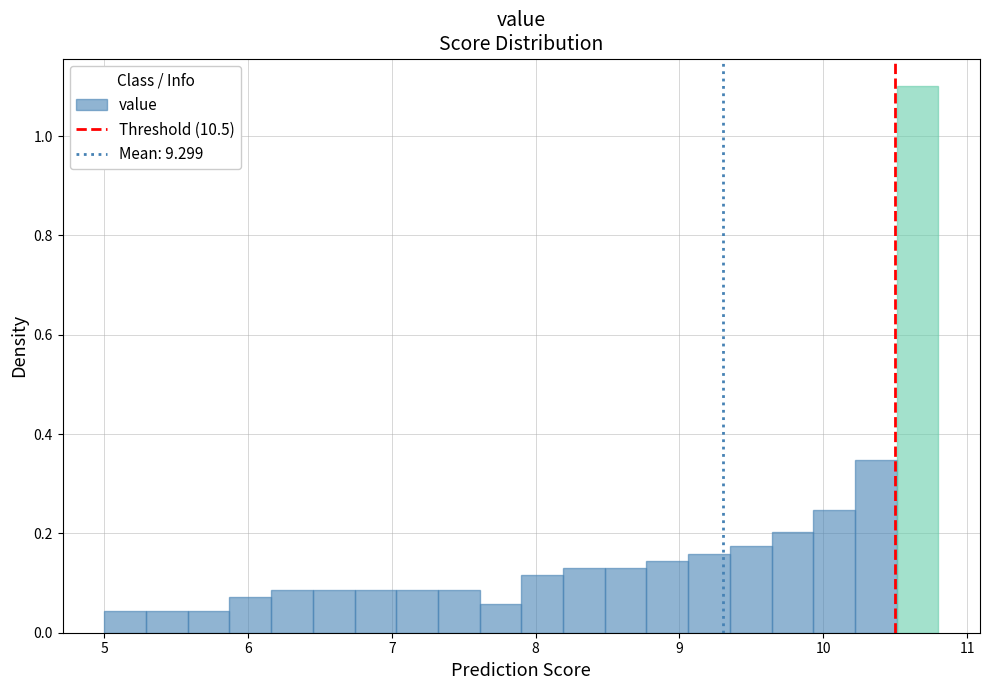

Read against the x-axis, roughly where is the centre of the tallest bar?

10.7